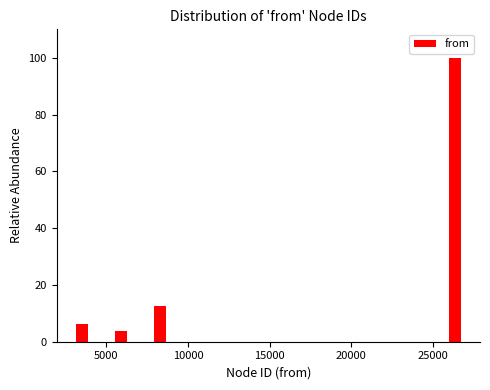

Read against the x-axis, roughly where is the centre of the tallest bar?

26500